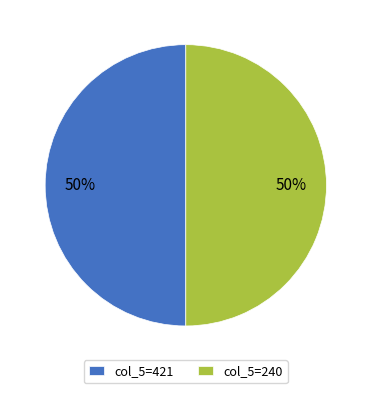

How many slices are in this pie chart?

2